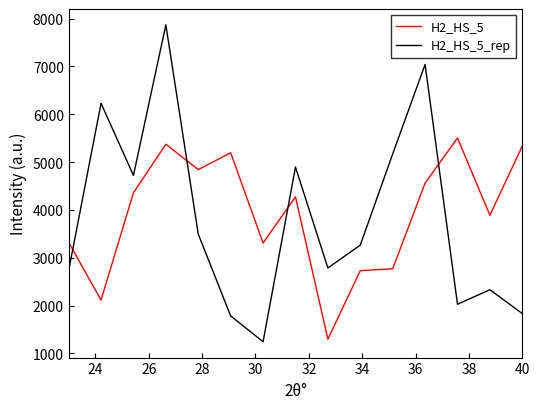

List the series in order of their peak value, lowest first.

H2_HS_5, H2_HS_5_rep